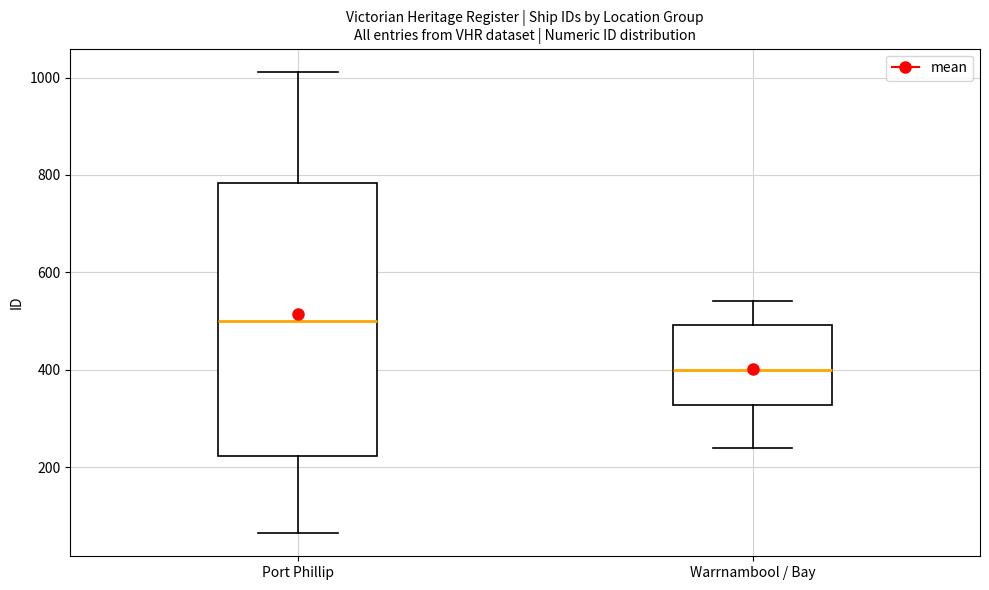

Reading left to right, read every box against the y-axis: the position of its median line, the range the box covers, and the ends of its whiskers. The values are not printed on the chart, so give them approximately, as read against the axis.

Port Phillip: median 500, box 220 to 780, whiskers 60 to 1020
Warrnambool / Bay: median 400, box 320 to 500, whiskers 240 to 540